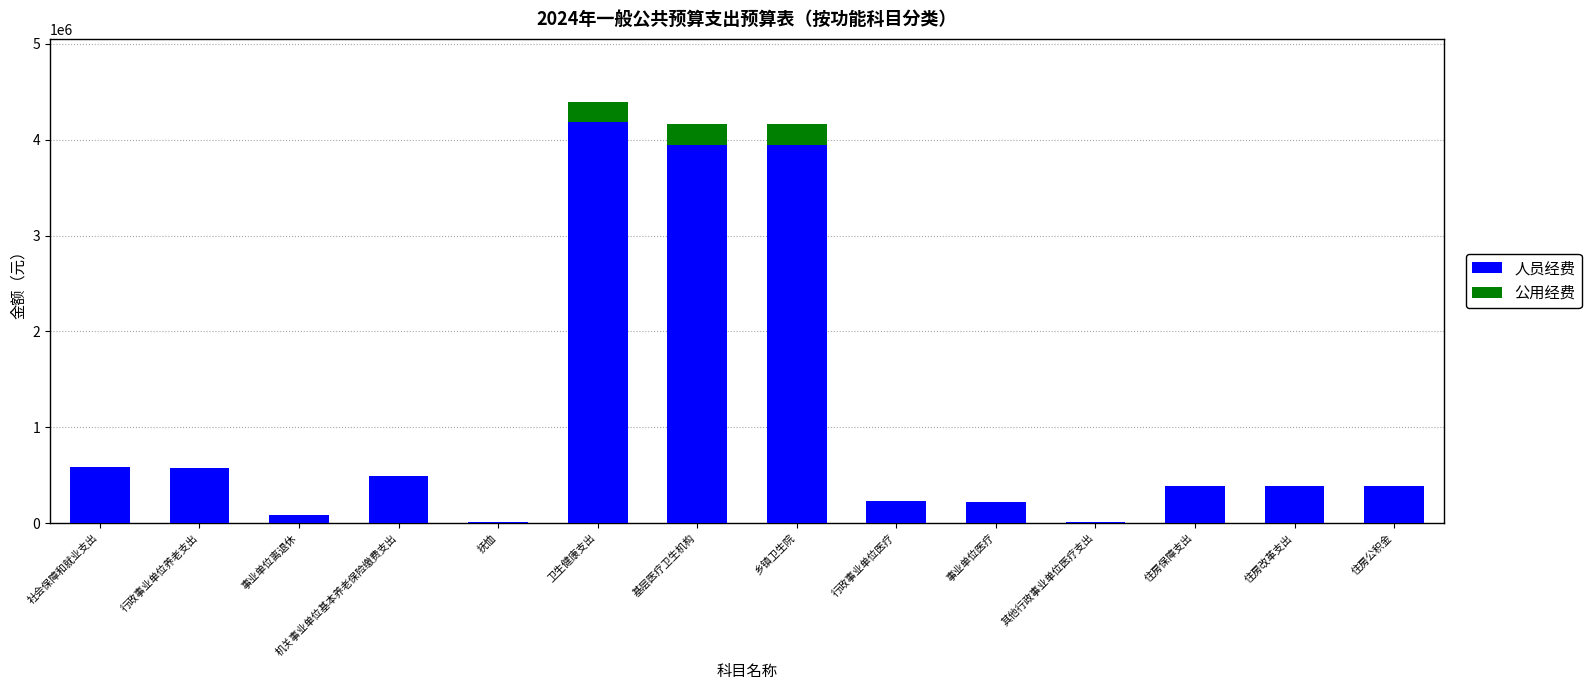

What is the total value across all series at 机关事业单位基本养老保险缴费支出?

486493.4